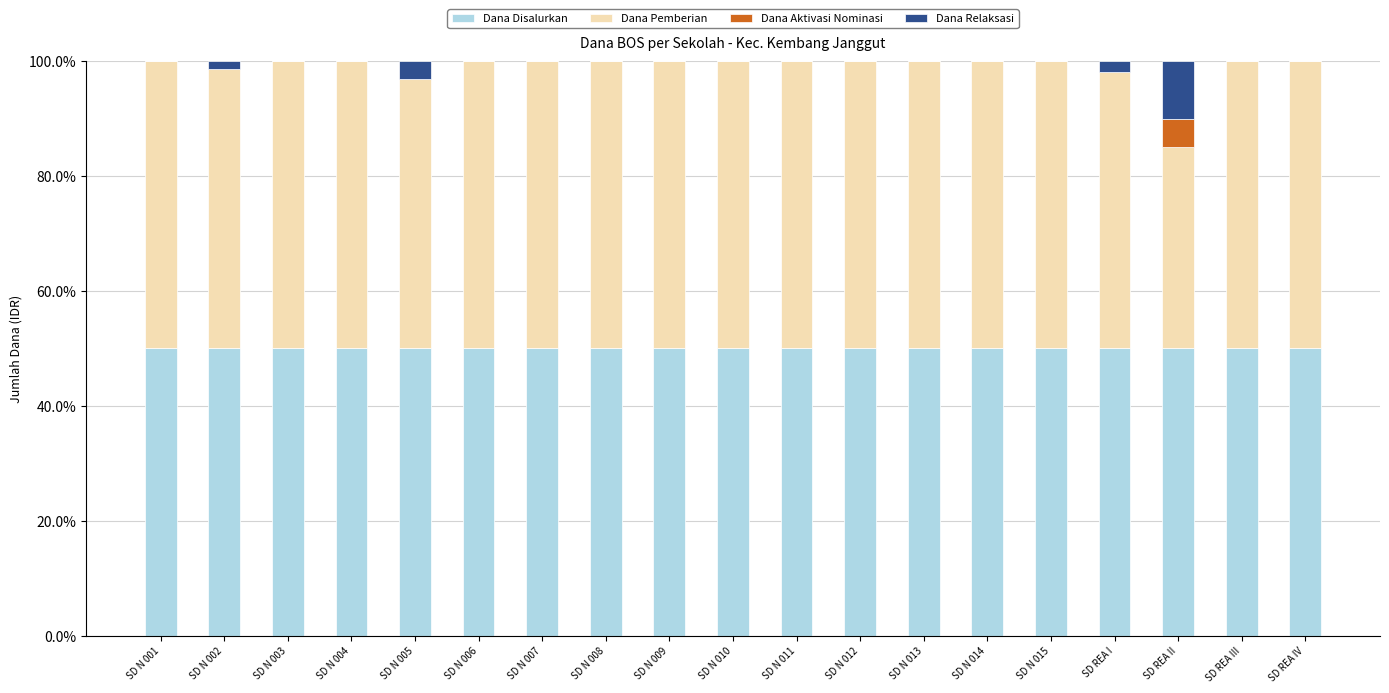

The value of Dana Disalurkan at SD N 007 is 89.5. True or false?

False